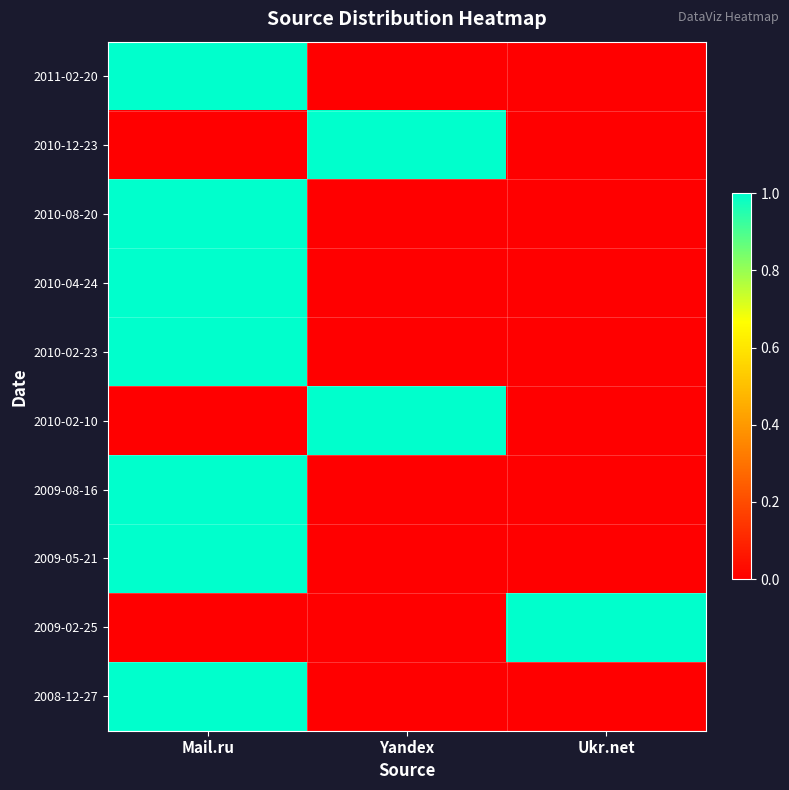

Reading left to right, what are all the values shown in this chart?

2011-02-20: Mail.ru=1	Yandex=0	Ukr.net=0
2010-12-23: Mail.ru=0	Yandex=1	Ukr.net=0
2010-08-20: Mail.ru=1	Yandex=0	Ukr.net=0
2010-04-24: Mail.ru=1	Yandex=0	Ukr.net=0
2010-02-23: Mail.ru=1	Yandex=0	Ukr.net=0
2010-02-10: Mail.ru=0	Yandex=1	Ukr.net=0
2009-08-16: Mail.ru=1	Yandex=0	Ukr.net=0
2009-05-21: Mail.ru=1	Yandex=0	Ukr.net=0
2009-02-25: Mail.ru=0	Yandex=0	Ukr.net=1
2008-12-27: Mail.ru=1	Yandex=0	Ukr.net=0